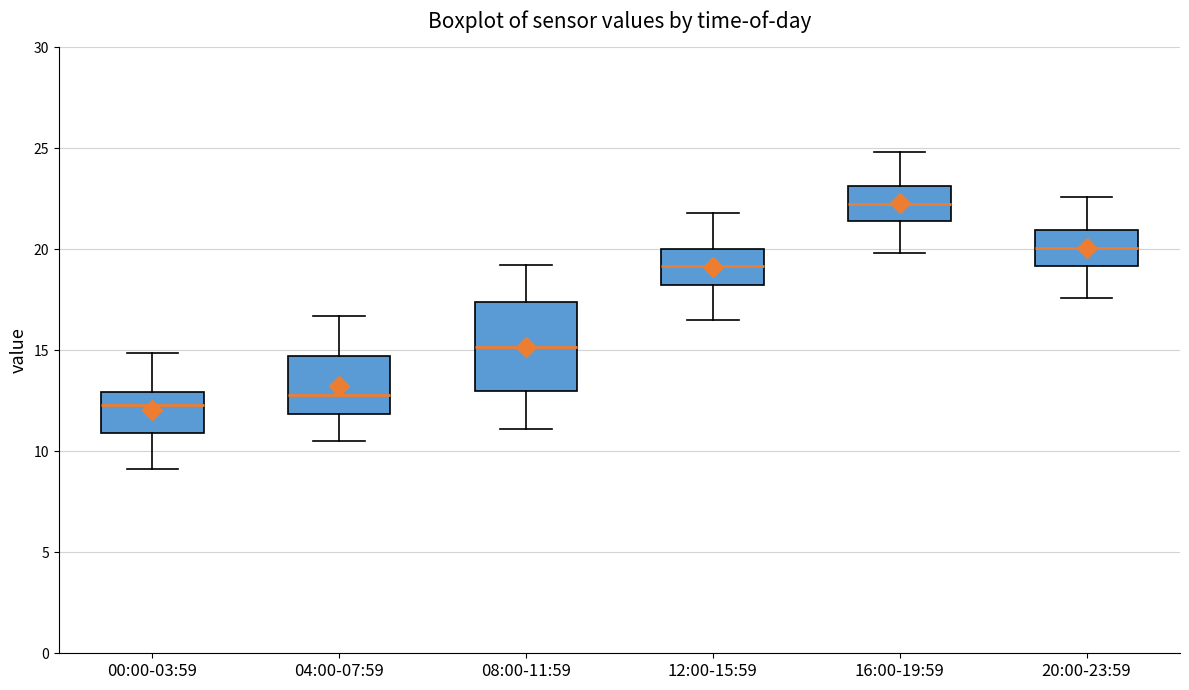

Where does the lower whisker of the box for 20:00-23:59 end on the y-axis? The values are not printed on the chart, so give them approximately, as read against the axis.

17.5